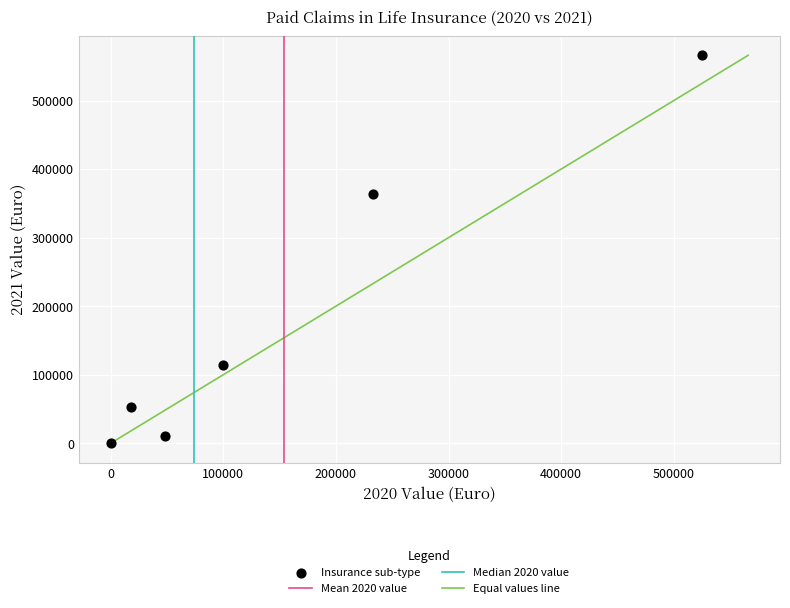

What is the range of Y values (max minus min)?

565930.9